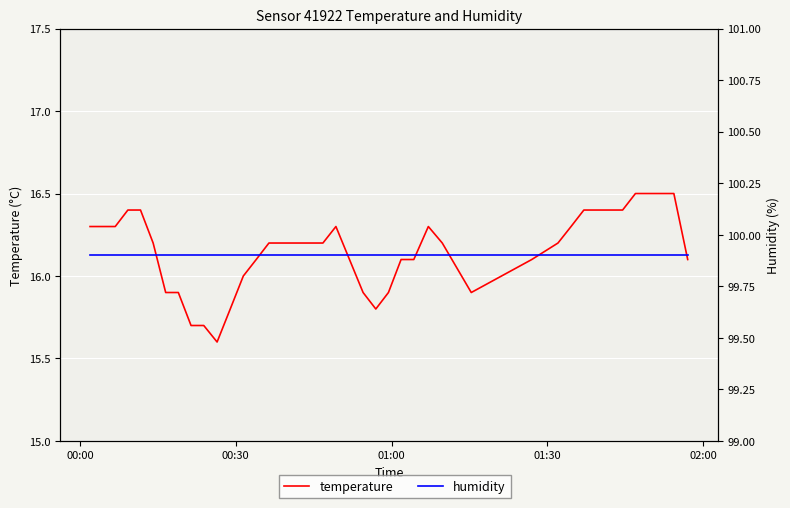

How many lines are shown in the chart?

2